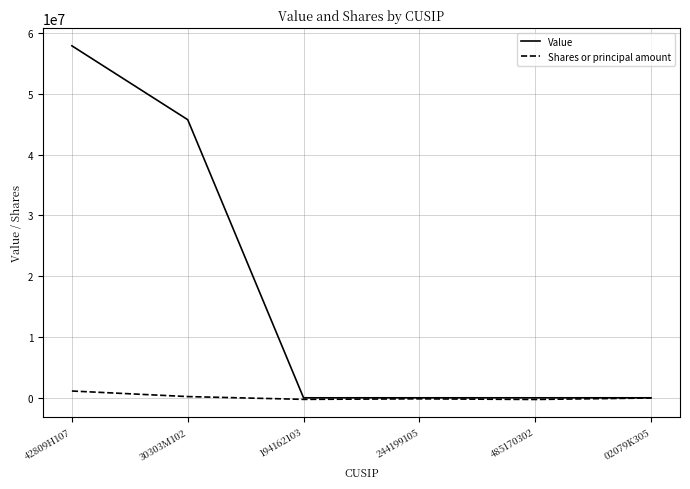

What position from the left is 485170302?

5